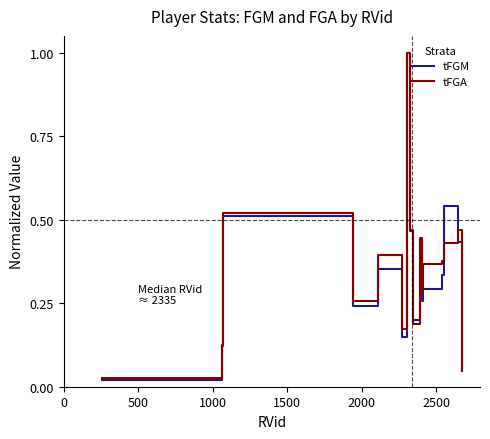

Which series has the largest total across all categories?

tFGA